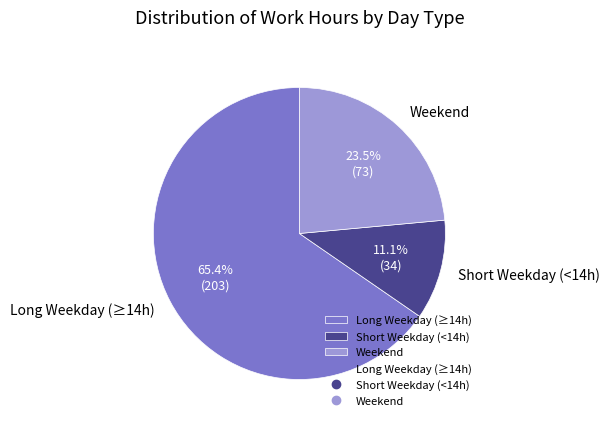

Rank the categories by value from highest to lowest.

Long Weekday (≥14h), Weekend, Short Weekday (<14h)